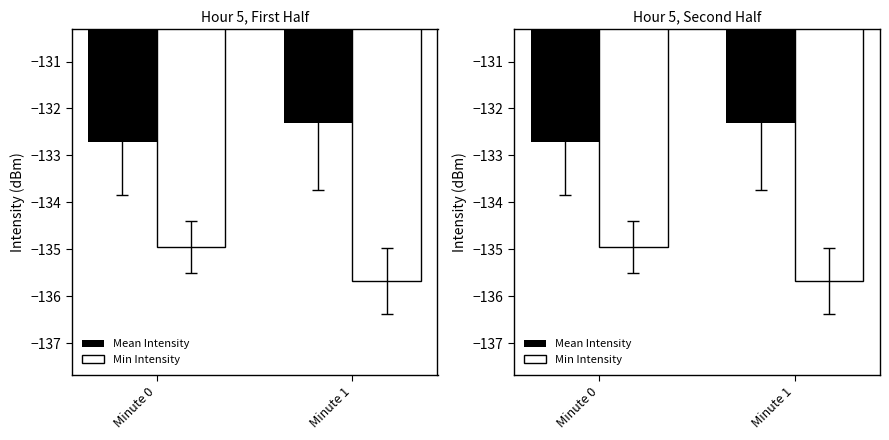

True or false: Mean Intensity has a value of -32.8 at Minute 0.

False